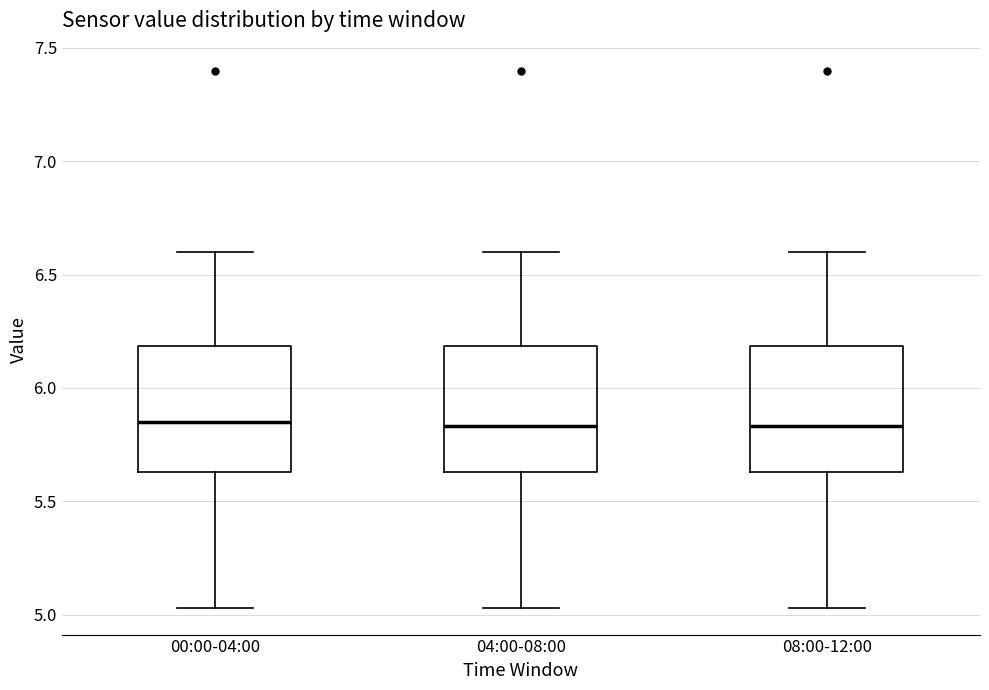

Reading left to right, read every box against the y-axis: the position of its median line, the range the box covers, and the ends of its whiskers. The values are not printed on the chart, so give them approximately, as read against the axis.

00:00-04:00: median 5.85, box 5.65 to 6.20, whiskers 5.05 to 6.60
04:00-08:00: median 5.85, box 5.65 to 6.20, whiskers 5.05 to 6.60
08:00-12:00: median 5.85, box 5.65 to 6.20, whiskers 5.05 to 6.60